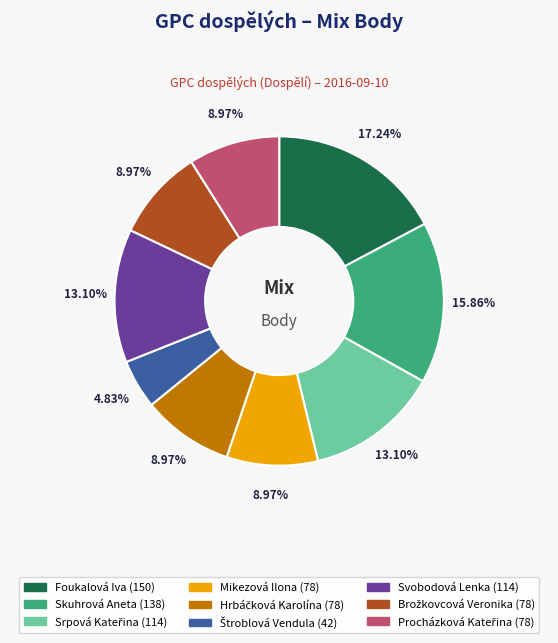

How many slices are in this pie chart?

9